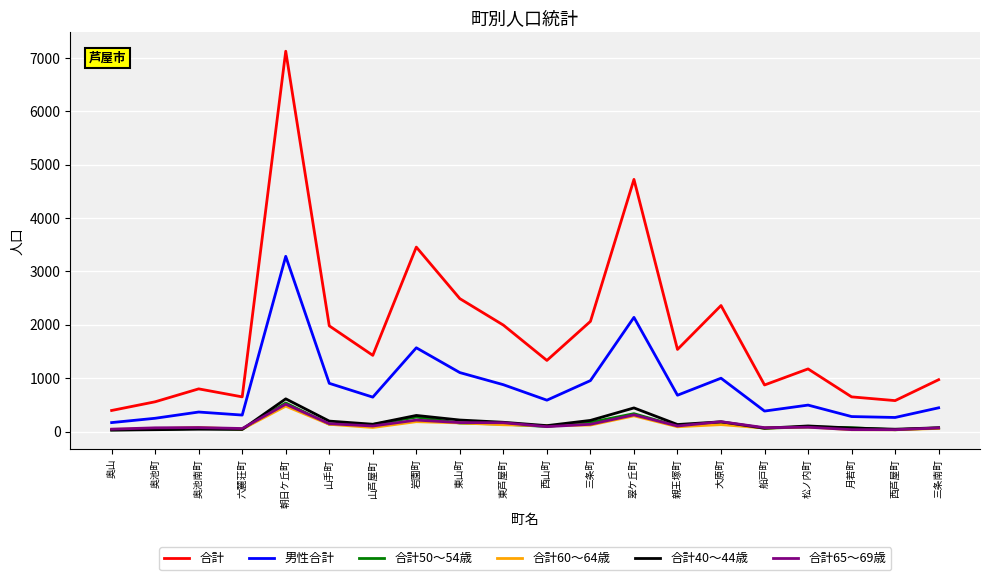

What is the average value of the 合計 series?

1858